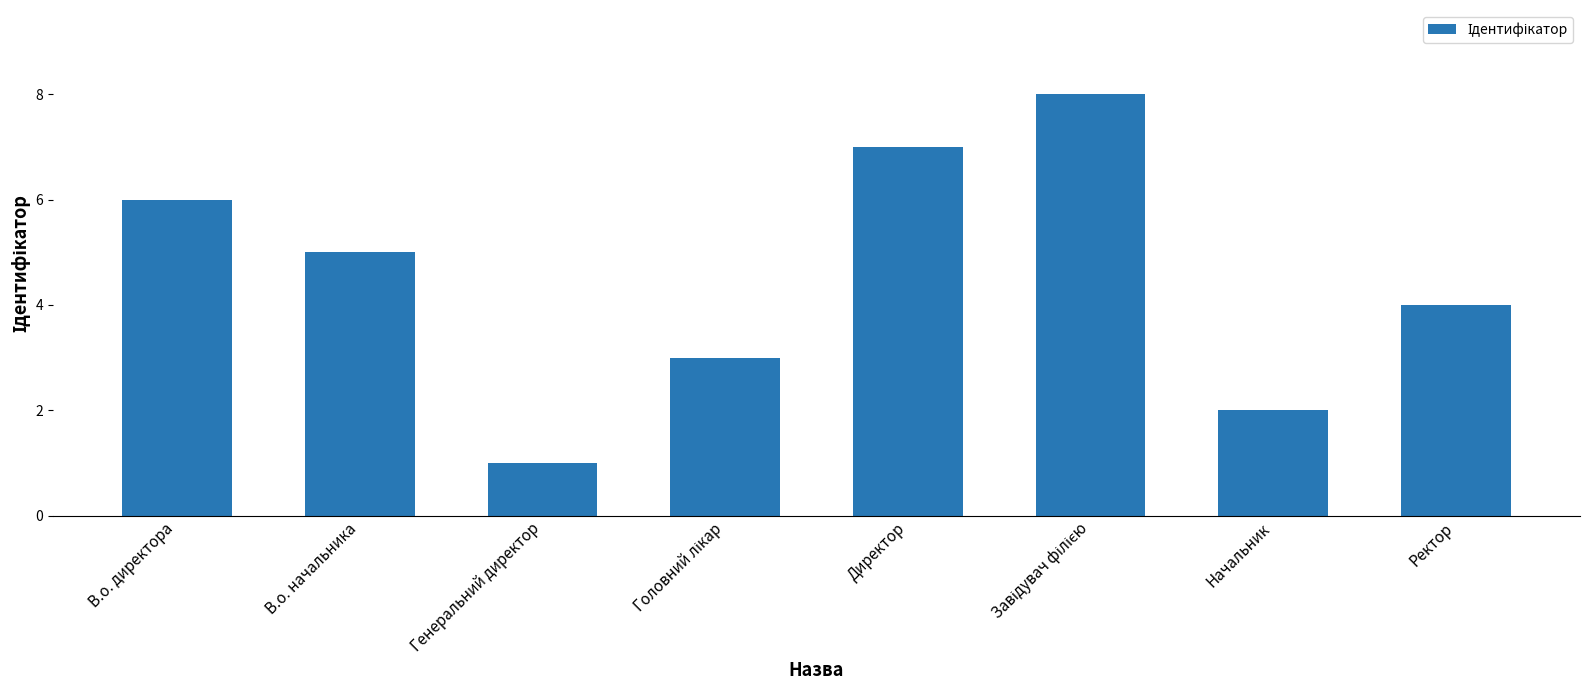

What is the label of the 5th bar from the left?

Директор